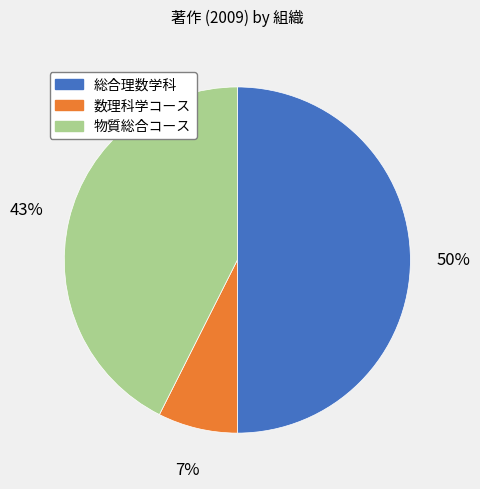

Does 数理科学コース represent more than half of the total?

No